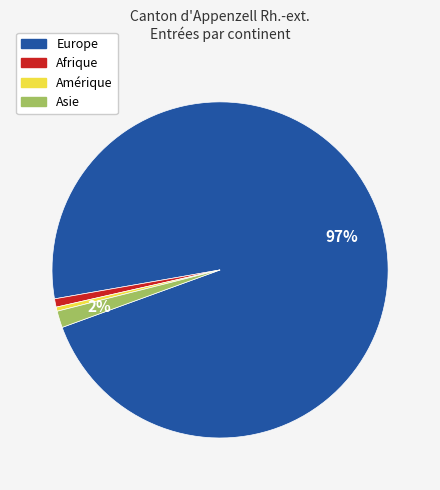

Which slice is the largest?

Europe